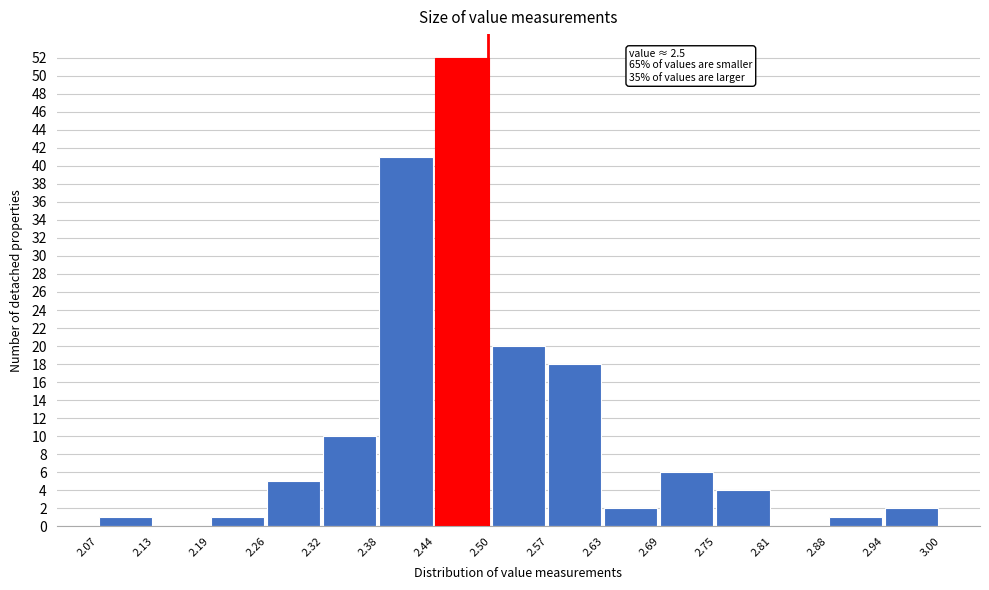

Which range on the x-axis has the tallest bar?

2.44 to 2.50